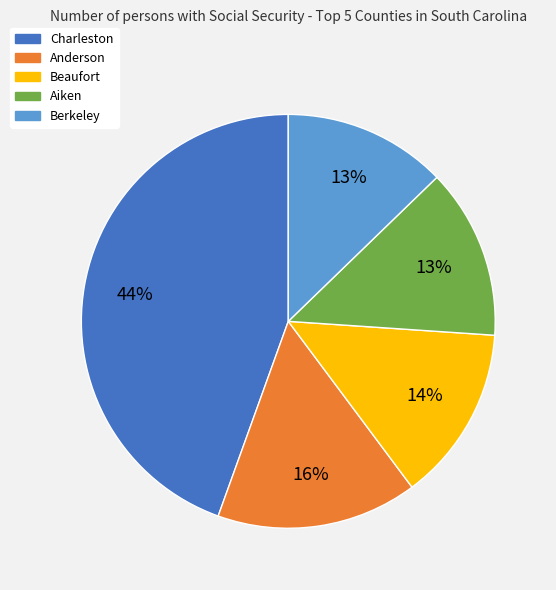

Combined, do Berkeley and Aiken account for over 50%?

No